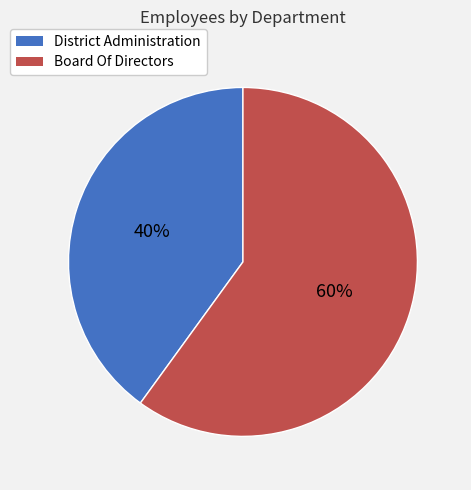

What percentage is the District Administration slice, to the nearest percent?

40%